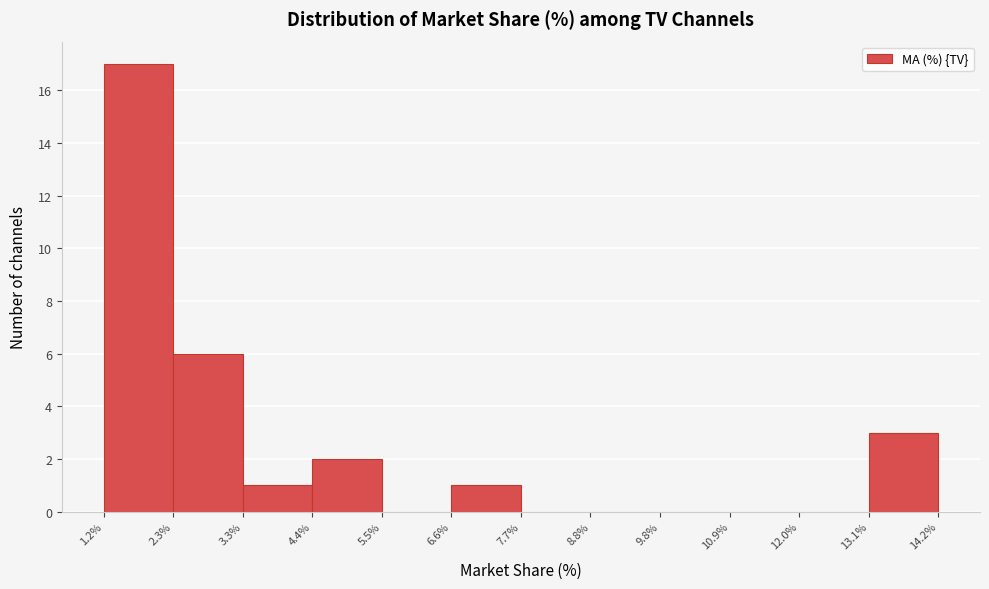

Reading left to right, list every bar in this chart as the range it spans on the x-axis followed by its height. The values are not printed on the chart, so give them approximately, as read against the axis.

1.2% to 2.3%: 17
2.3% to 3.3%: 6
3.3% to 4.4%: 1
4.4% to 5.5%: 2
5.5% to 6.6%: 0
6.6% to 7.7%: 1
7.7% to 8.8%: 0
8.8% to 9.8%: 0
9.8% to 10.9%: 0
10.9% to 12.0%: 0
12.0% to 13.1%: 0
13.1% to 14.2%: 3